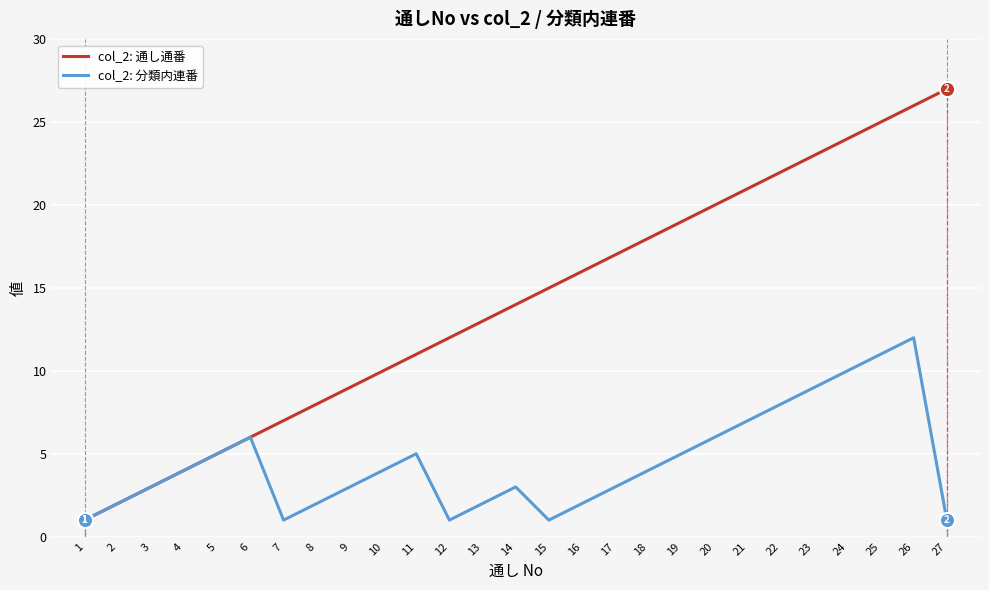

Which series has the widest spread of values?

col_2: 通し通番